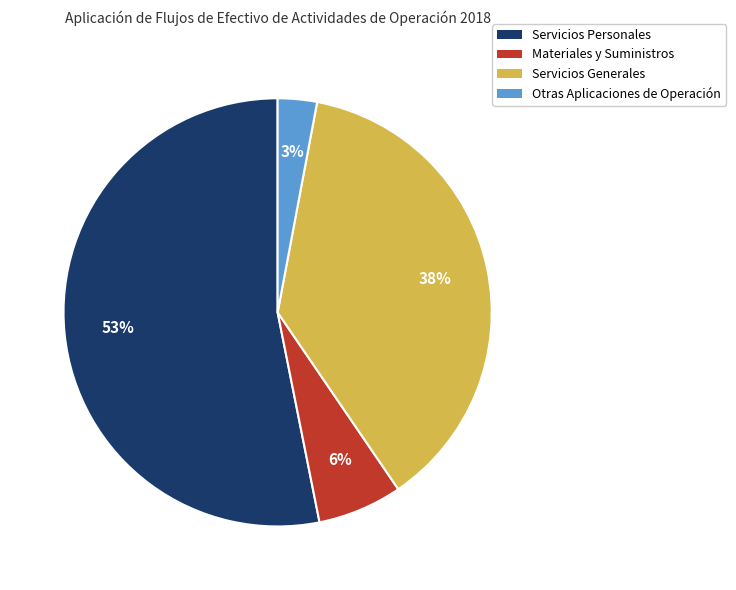

What is the largest slice in the pie chart?

Servicios Personales